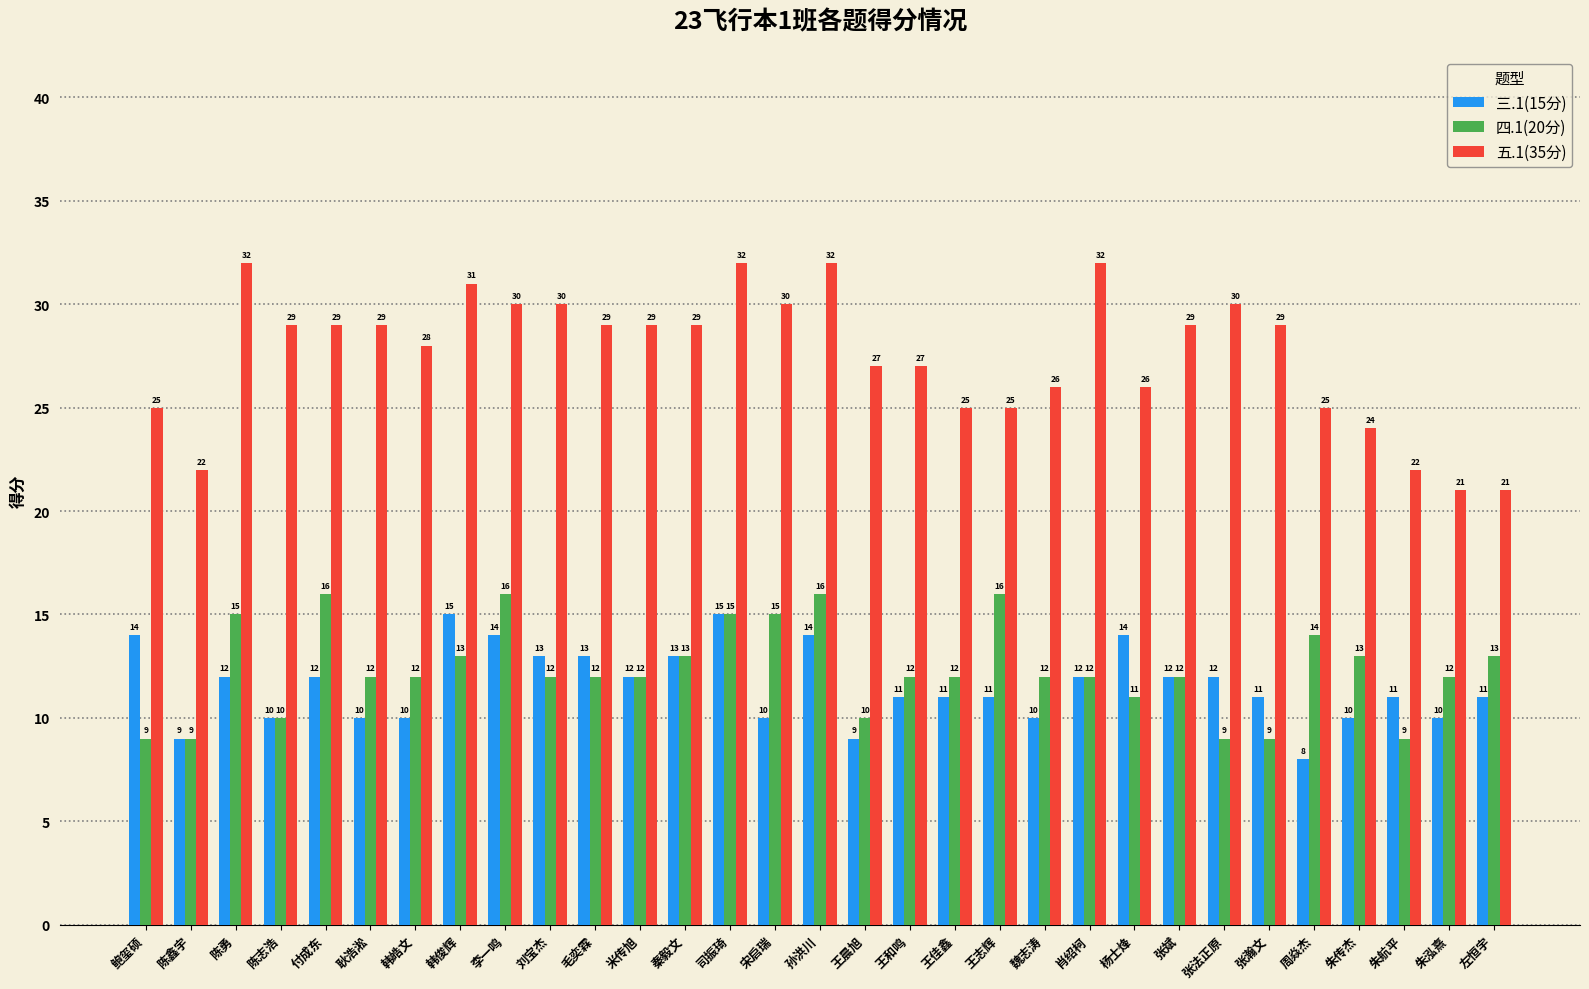

How many data points does each series have?

31